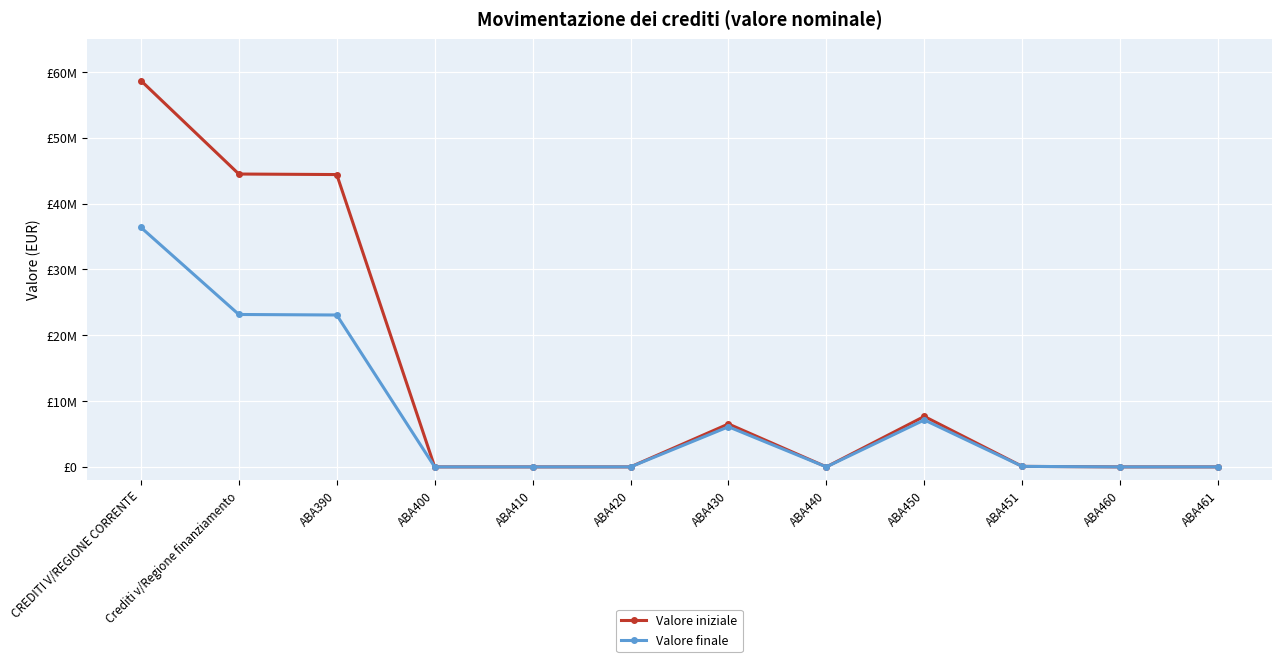

What is the label of the 11th point from the left?

ABA460